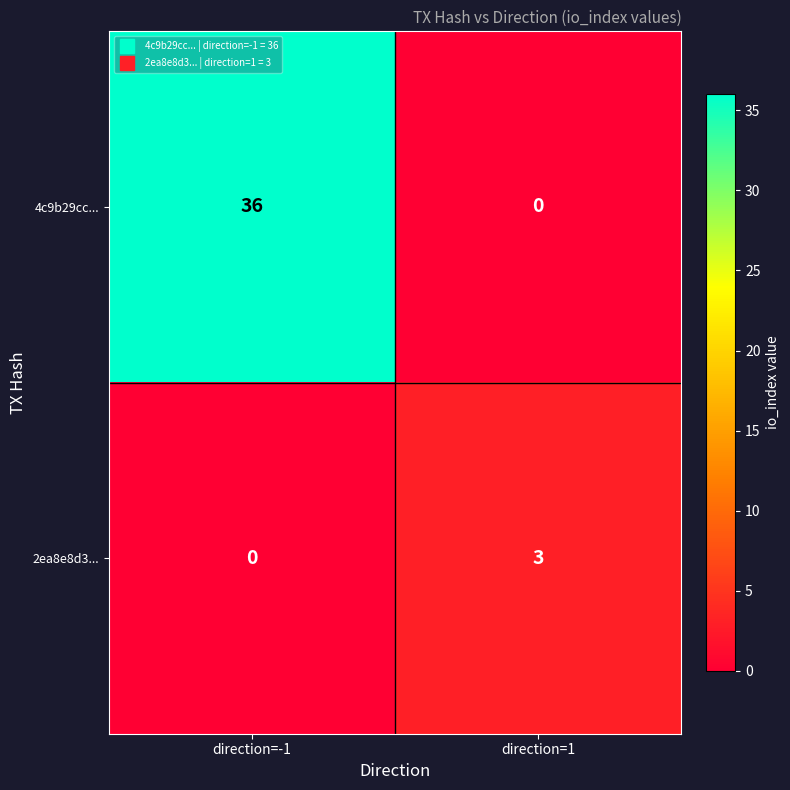

Reading left to right, transcribe all the data shown in this chart.

4c9b29cc...: 36	0
2ea8e8d3...: 0	3